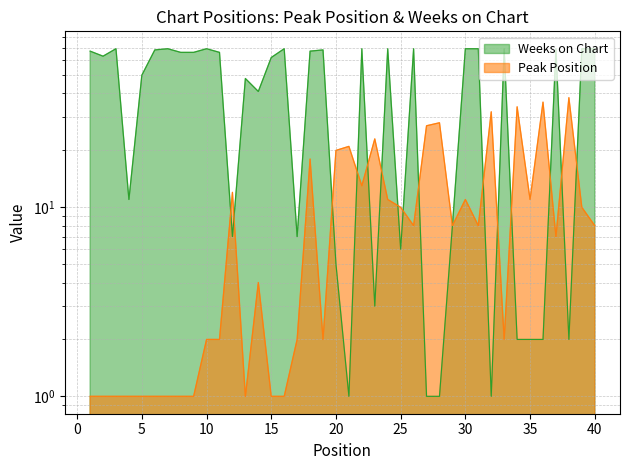

What is the minimum value shown in the chart?

1